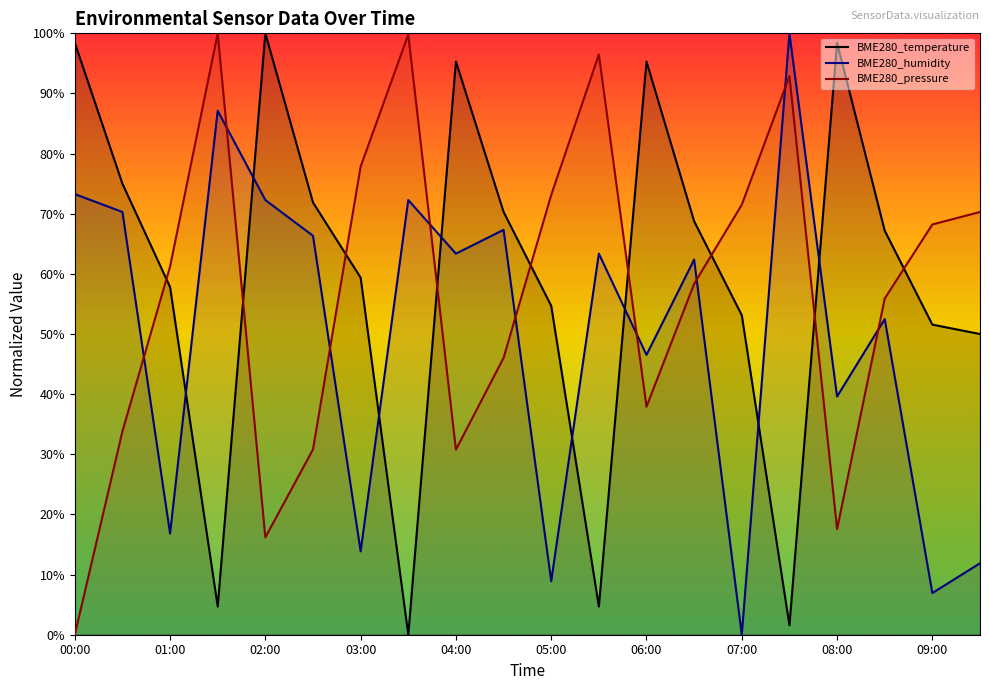

At how many categories does at least one series exceed 91?

9